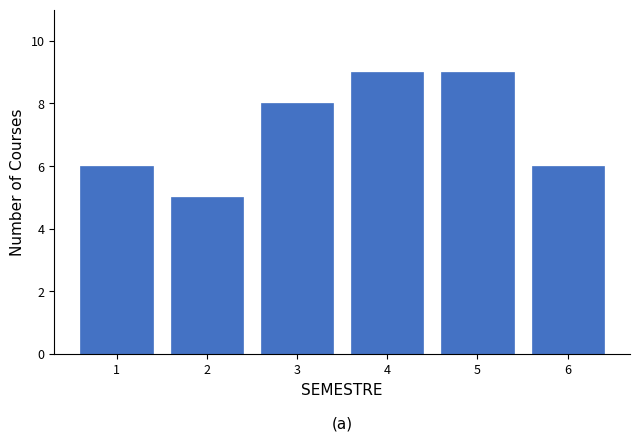

Reading left to right, what are all the values shown in this chart?

6	5	8	9	9	6